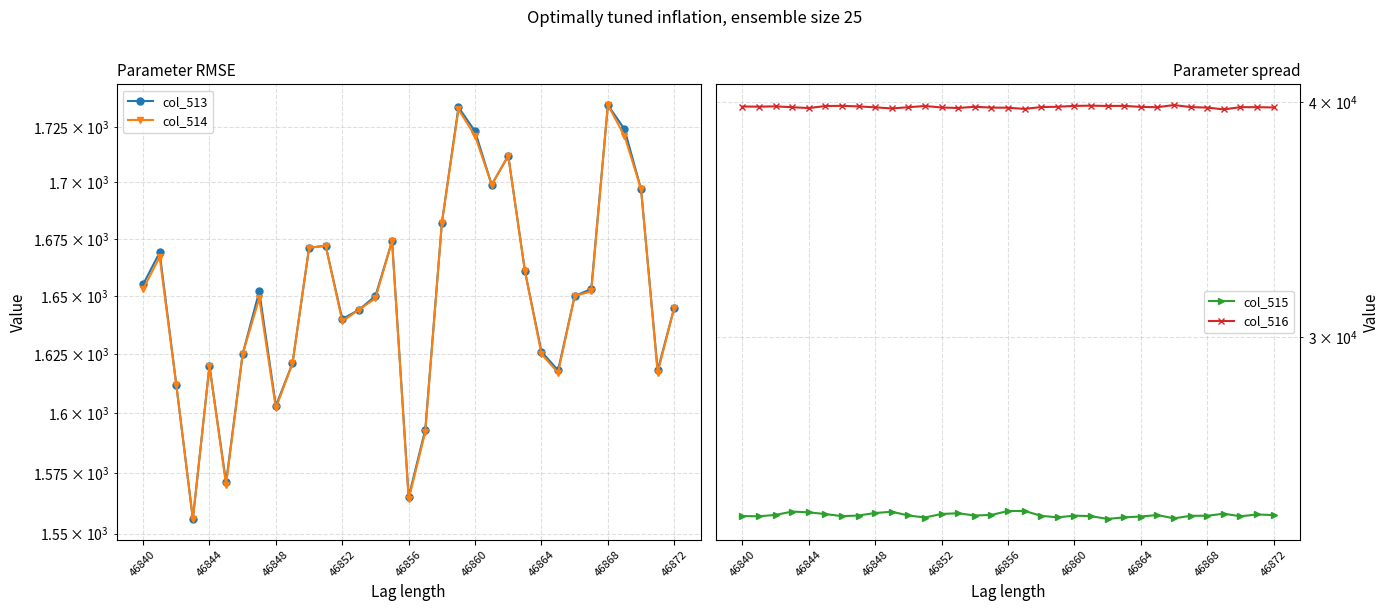

How many data points in col_515 are less than 24117?

15